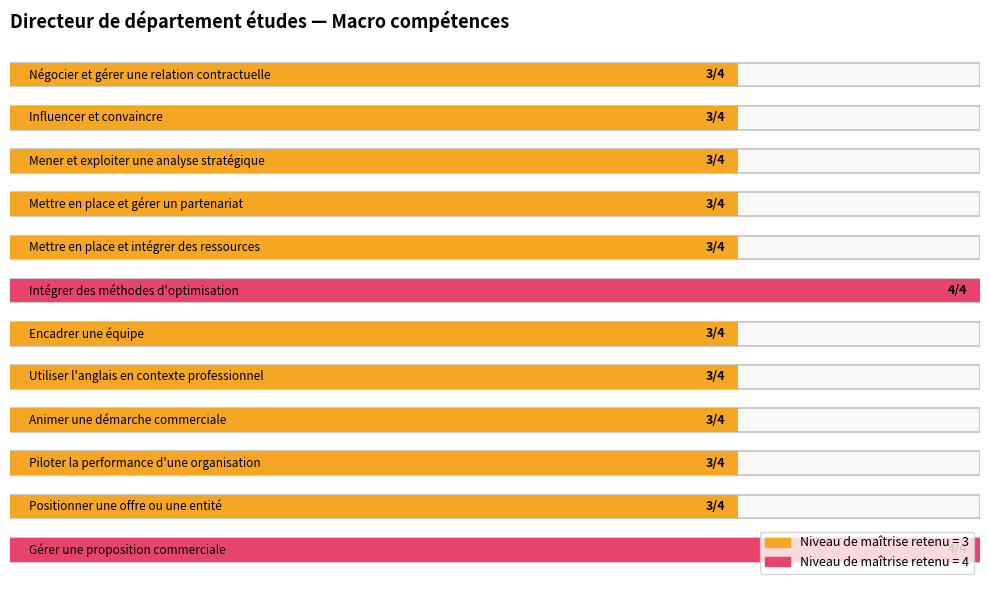

The value at Utiliser l'anglais en contexte professionnel is 3. True or false?

True